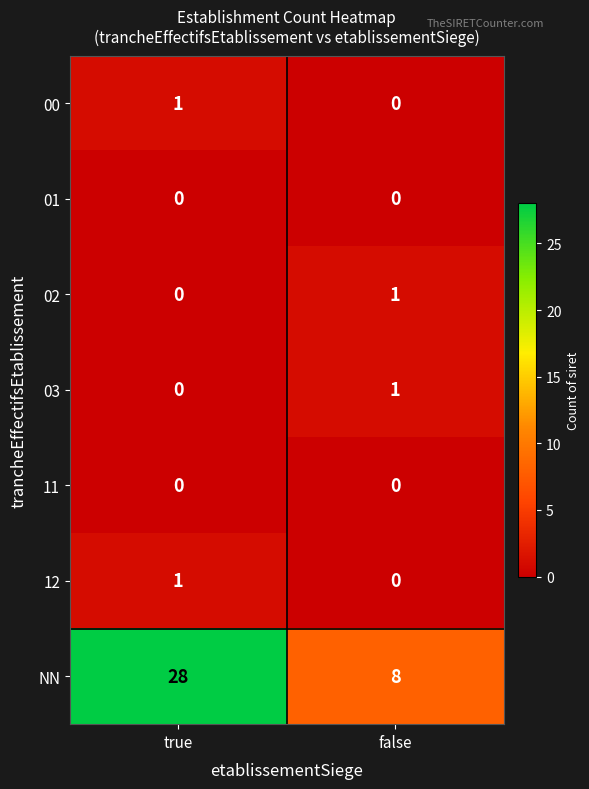

True or false: 00 has a value of 2 at true.

False